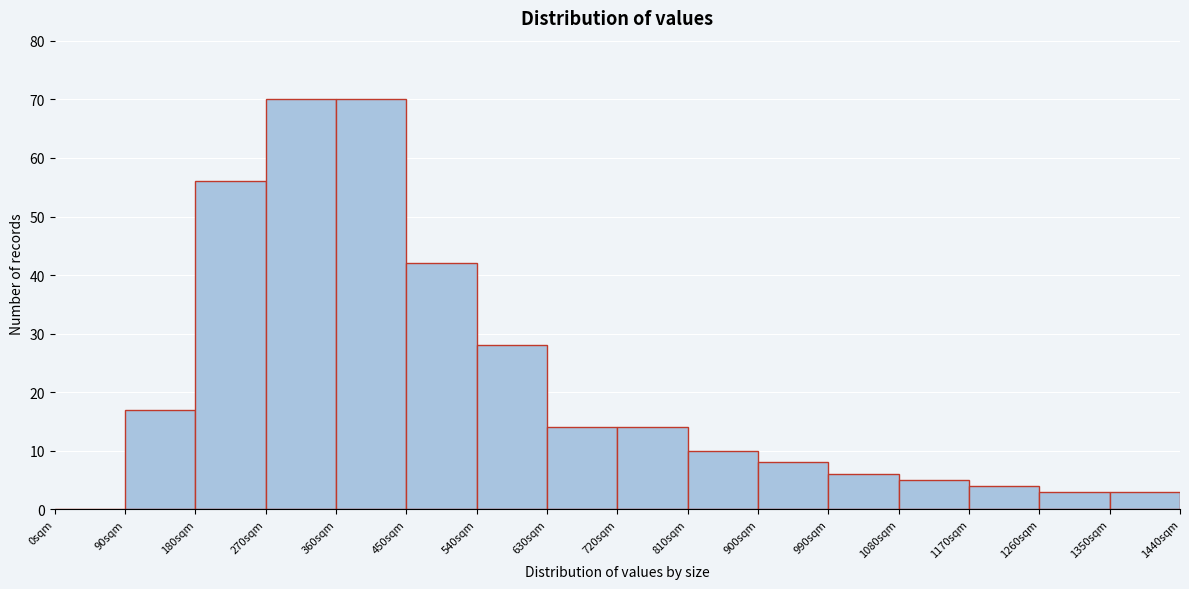

Reading left to right, list every bar in this chart as the range it spans on the x-axis followed by its height. The values are not printed on the chart, so give them approximately, as read against the axis.

0 to 90: 0
90 to 180: 17
180 to 270: 56
270 to 360: 70
360 to 450: 70
450 to 540: 42
540 to 630: 28
630 to 720: 14
720 to 810: 14
810 to 900: 10
900 to 990: 8
990 to 1080: 6
1080 to 1170: 5
1170 to 1260: 4
1260 to 1350: 3
1350 to 1440: 3